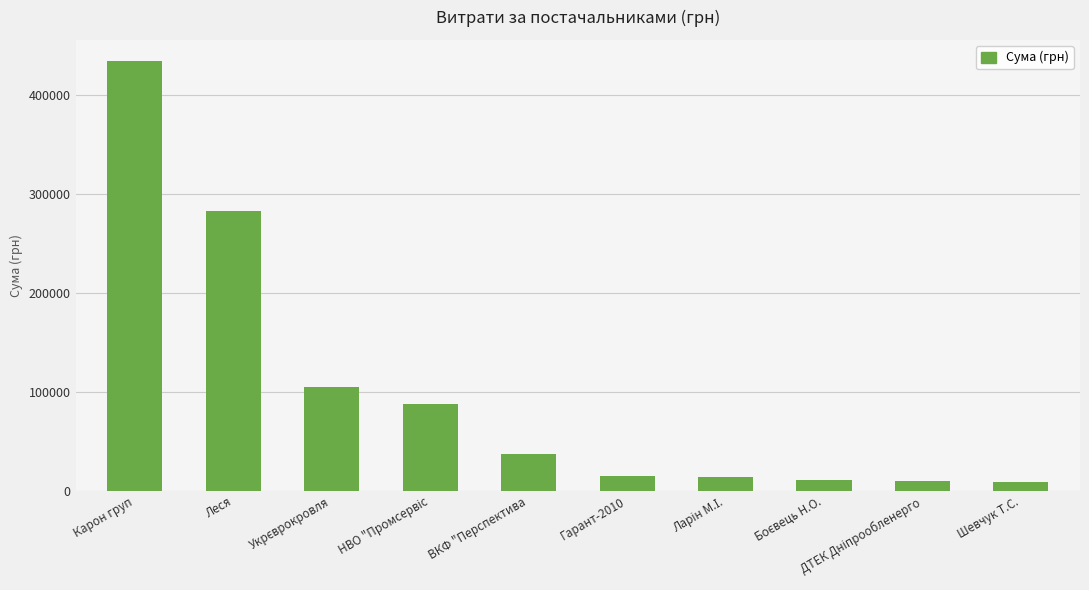

Which category has the highest value across all series?

Карон груп